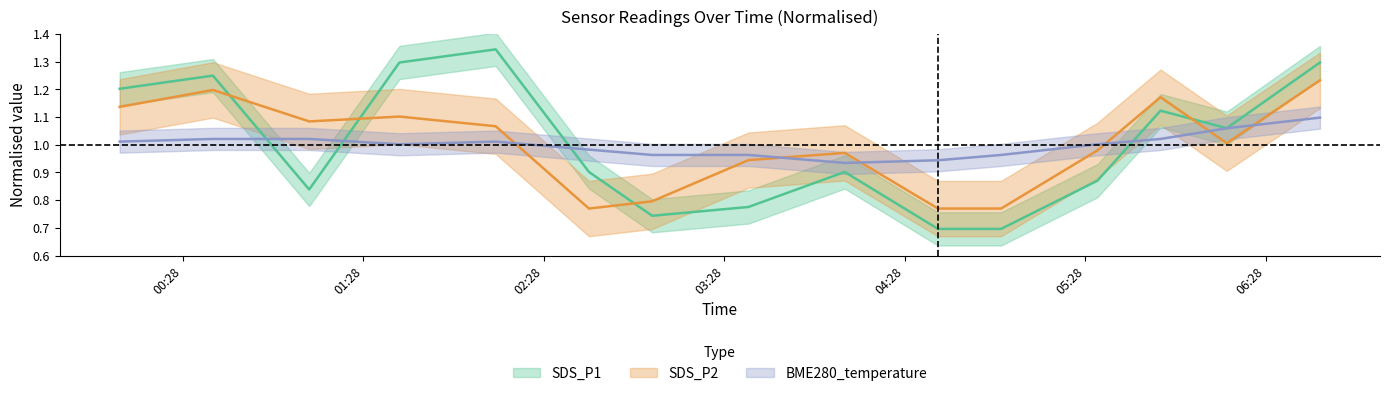

What are all the series names shown in the legend?

SDS_P1, SDS_P2, BME280_temperature